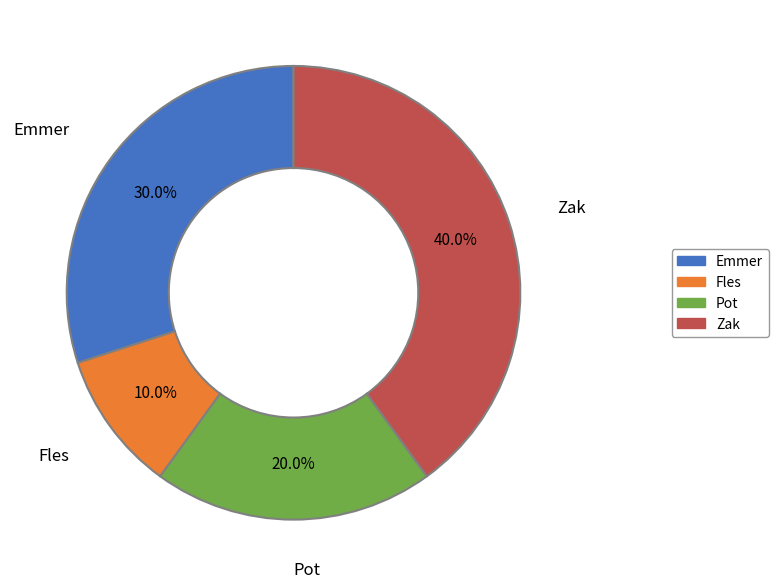

To the nearest percent, what is the difference between the largest and smallest slice percentages?

30%